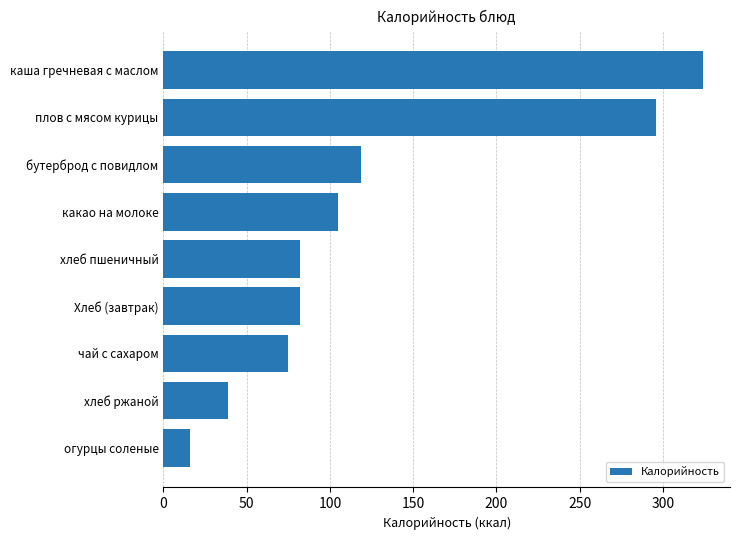

How many values are below 82?

3